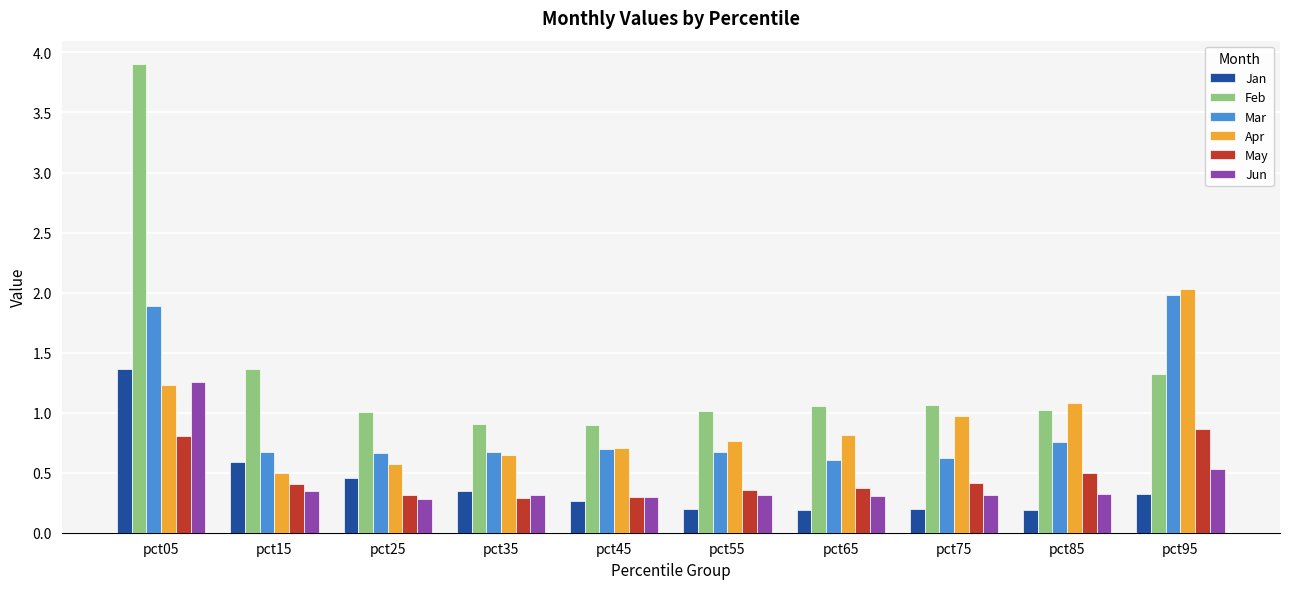

How many Mar values are between 0 and 1?

8